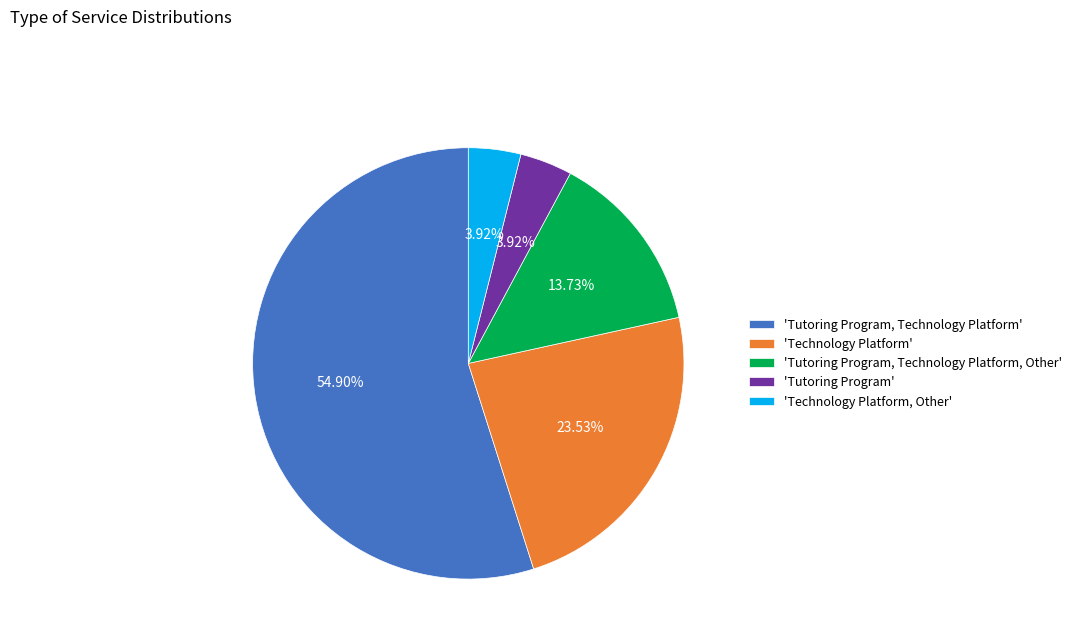

To the nearest percent, what is the average slice percentage?

20%